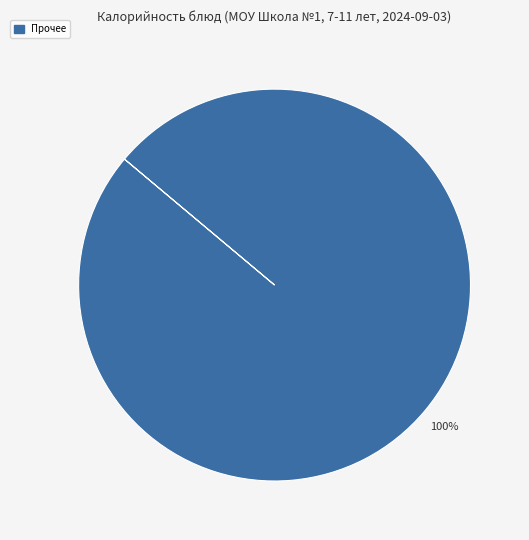

Is there a majority slice in this chart?

Yes